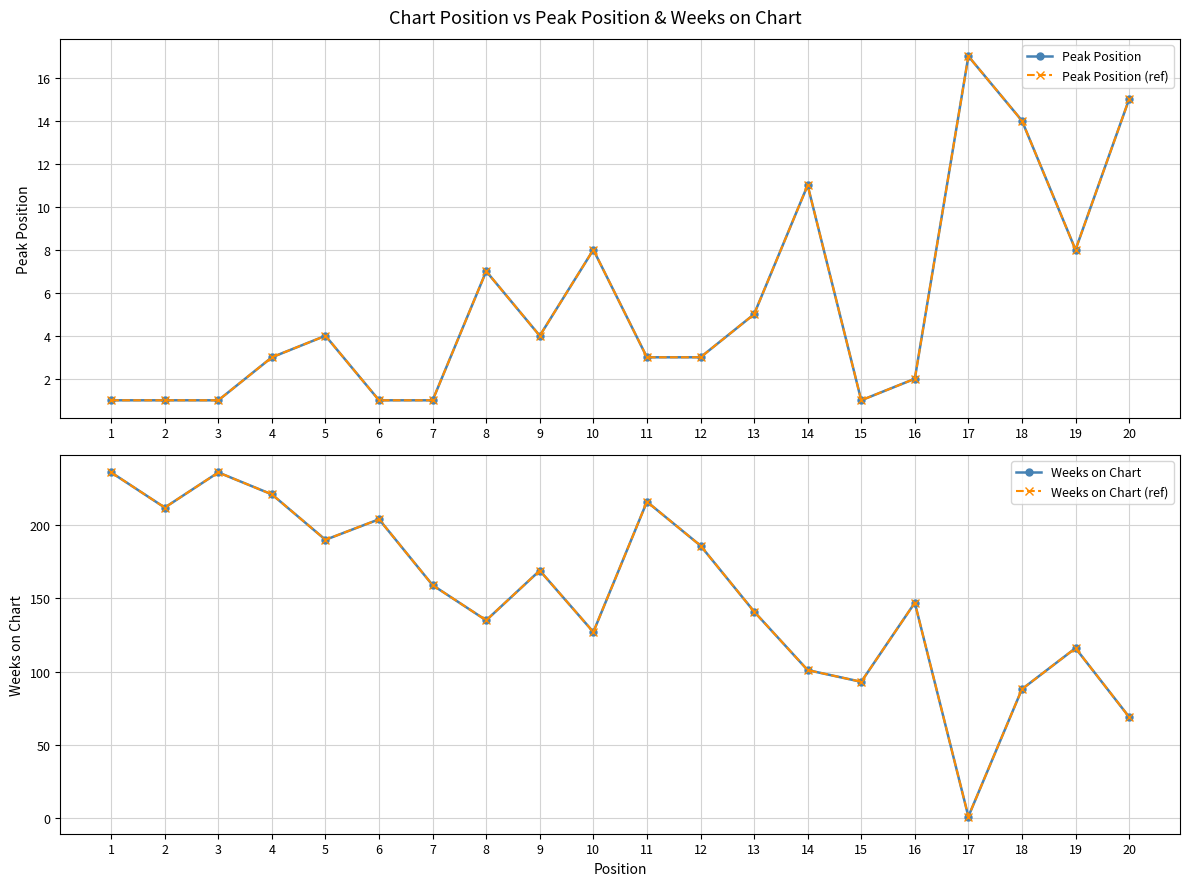

True or false: Weeks on Chart has more than 0 interior local peaks.

True